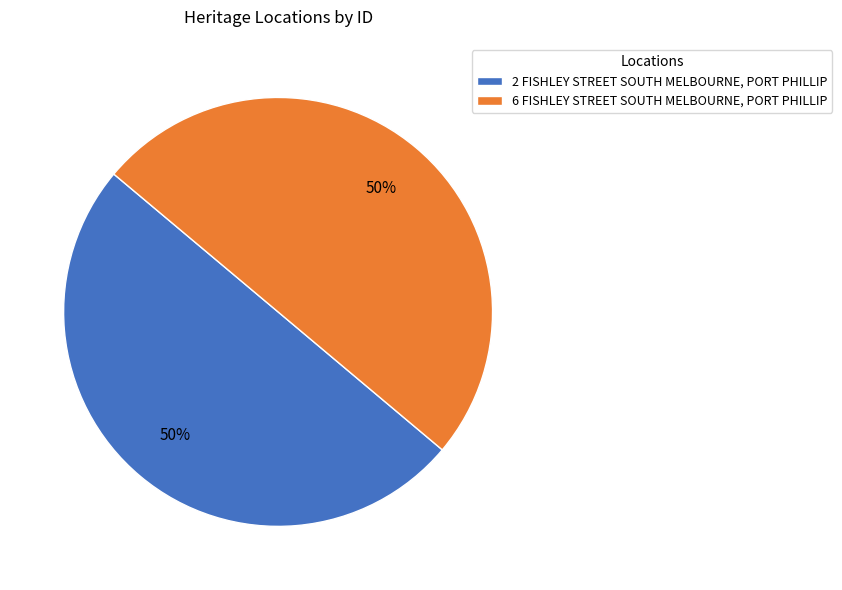

Do 6 FISHLEY STREET SOUTH MELBOURNE, PORT PHILLIP and 2 FISHLEY STREET SOUTH MELBOURNE, PORT PHILLIP together represent more than half of the pie?

Yes